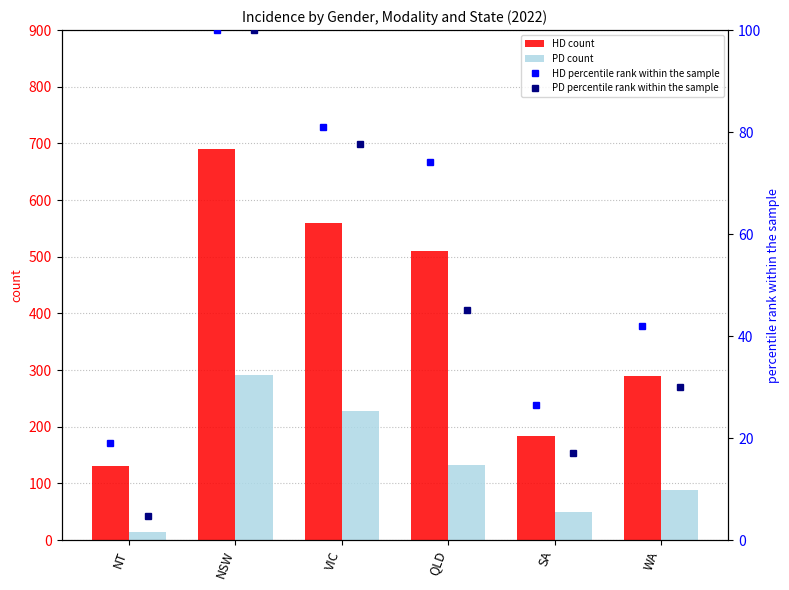

What is the average value of the HD count series?

394